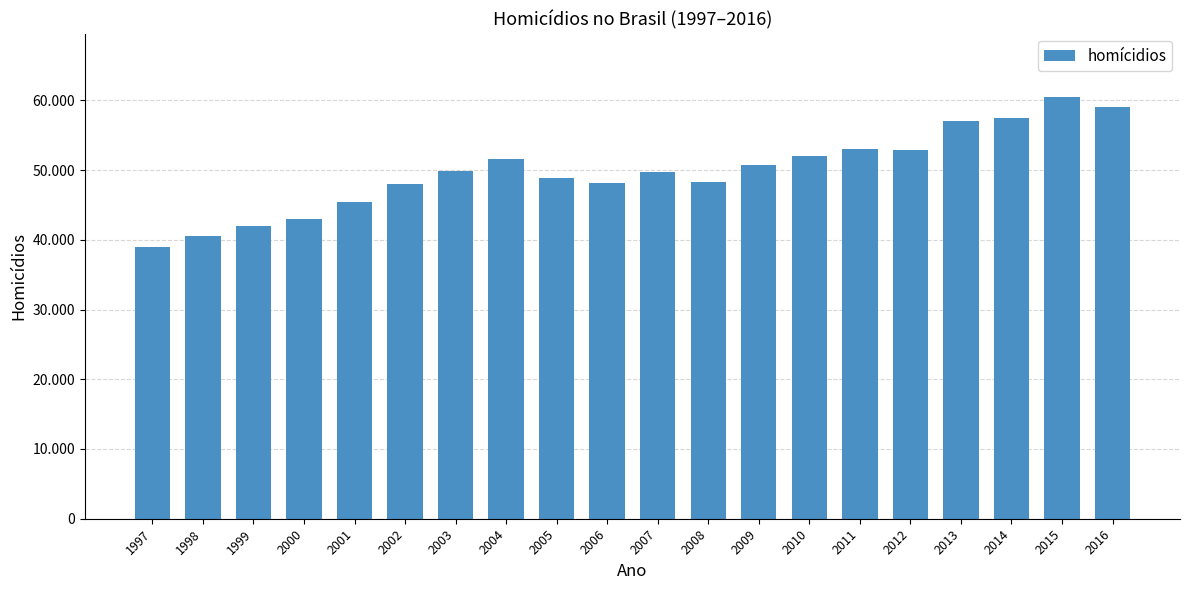

What is the greatest value displayed?

60474